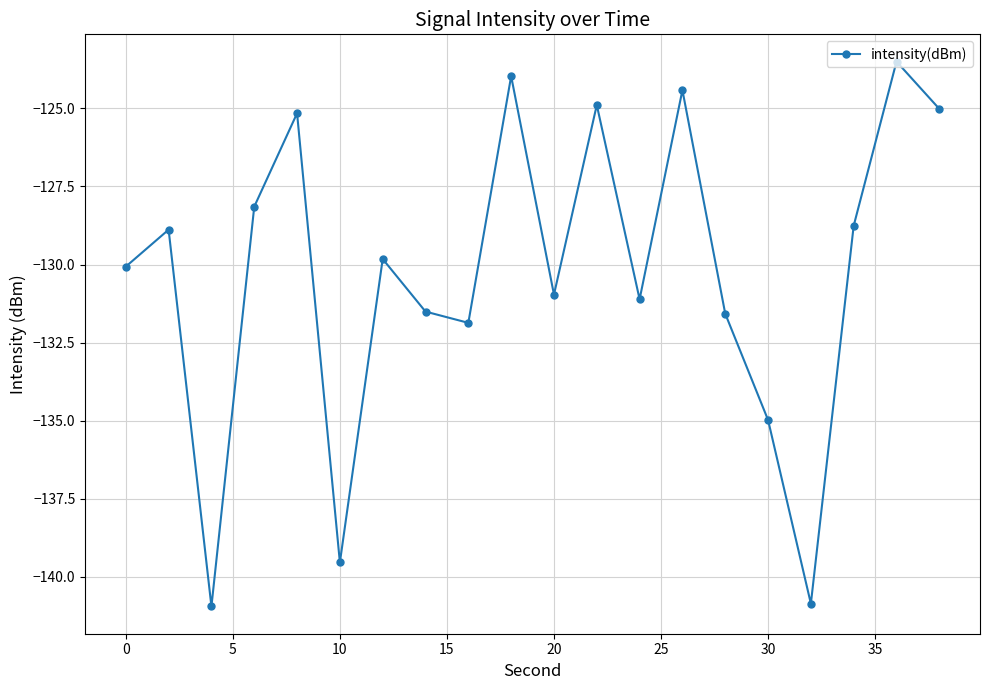

What is the average value?

-130.3